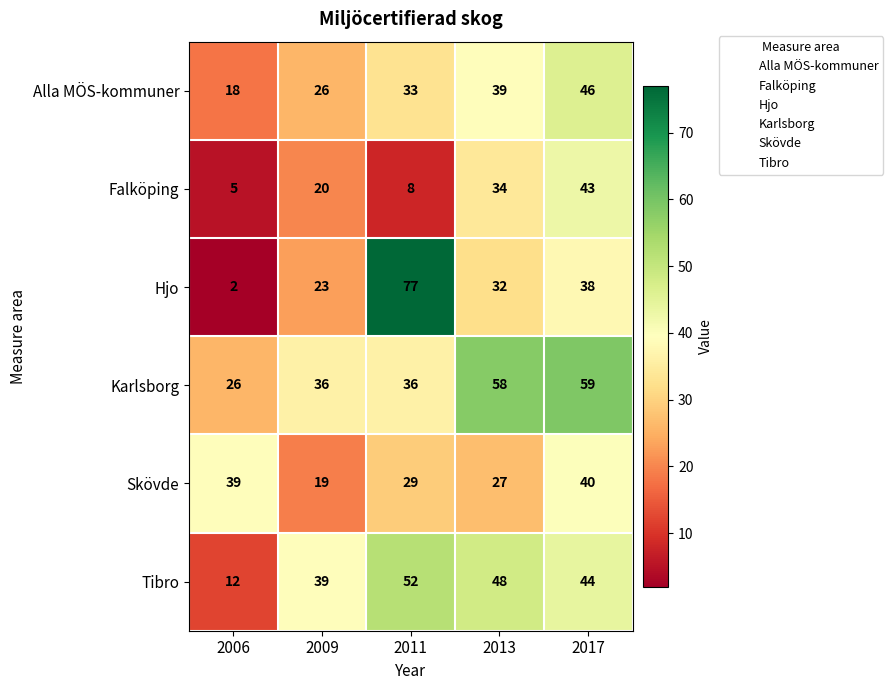

Reading left to right, list all the values displayed in this chart.

Alla MÖS-kommuner: 2006=18	2009=26	2011=33	2013=39	2017=46
Falköping: 2006=5	2009=20	2011=8	2013=34	2017=43
Hjo: 2006=2	2009=23	2011=77	2013=32	2017=38
Karlsborg: 2006=26	2009=36	2011=36	2013=58	2017=59
Skövde: 2006=39	2009=19	2011=29	2013=27	2017=40
Tibro: 2006=12	2009=39	2011=52	2013=48	2017=44